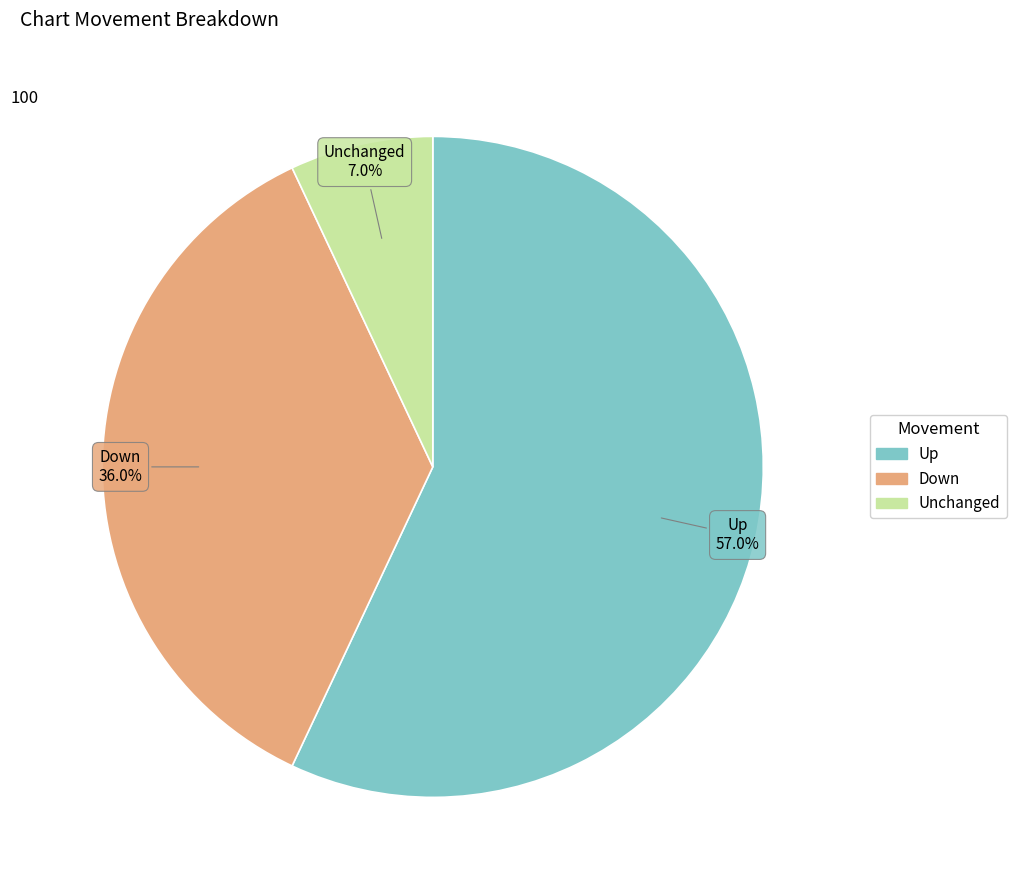

Does any single category account for the majority?

Yes